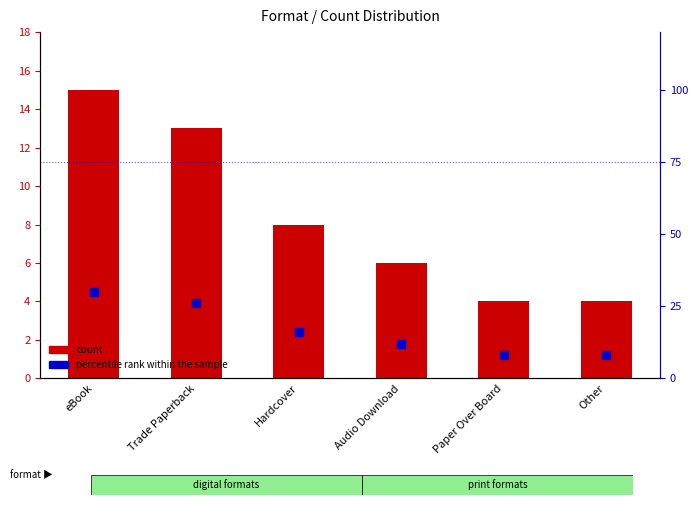

Does the chart contain stacked bars?

No